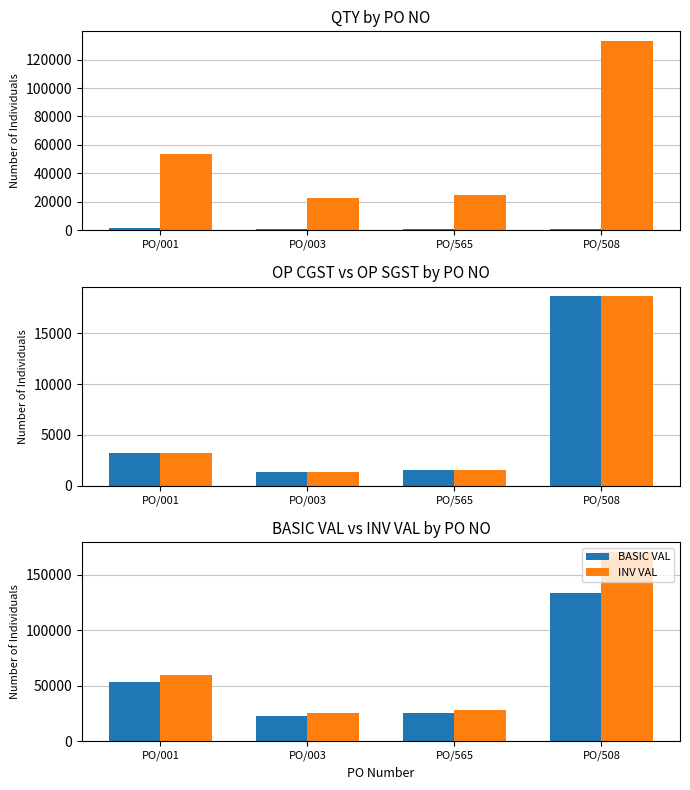

Reading right to left, transcribe all the data shown in this chart.

QTY: PO/508=1000.0	PO/565=1150.0	PO/003=632.0	PO/001=1529.0
BASIC VAL: PO/508=133210.0	PO/565=25012.5	PO/003=22752.0	PO/001=53469.1
OP CGST: PO/508=18649.4	PO/565=1500.8	PO/003=1365.1	PO/001=3208.2
OP SGST: PO/508=18649.4	PO/565=1500.8	PO/003=1365.1	PO/001=3208.2
INV VAL: PO/508=170508.8	PO/565=28014.0	PO/003=25482.2	PO/001=59885.4